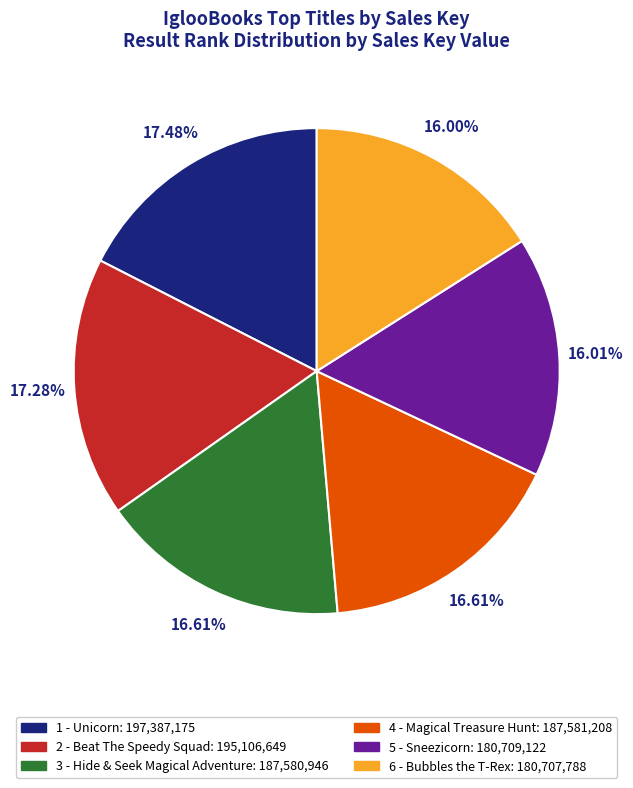

Does 6 - Bubbles the T-Rex account for over 50% of the chart?

No